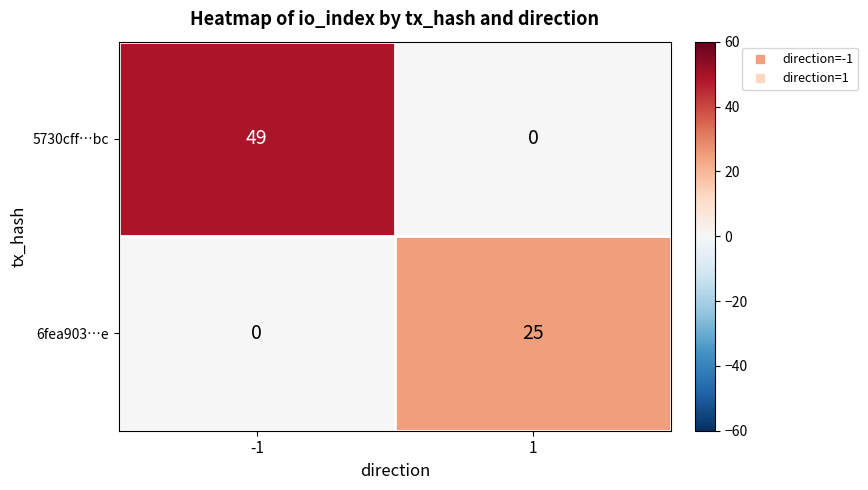

Reading left to right, list all the values displayed in this chart.

5730cff…bc: 49	0
6fea903…e: 0	25